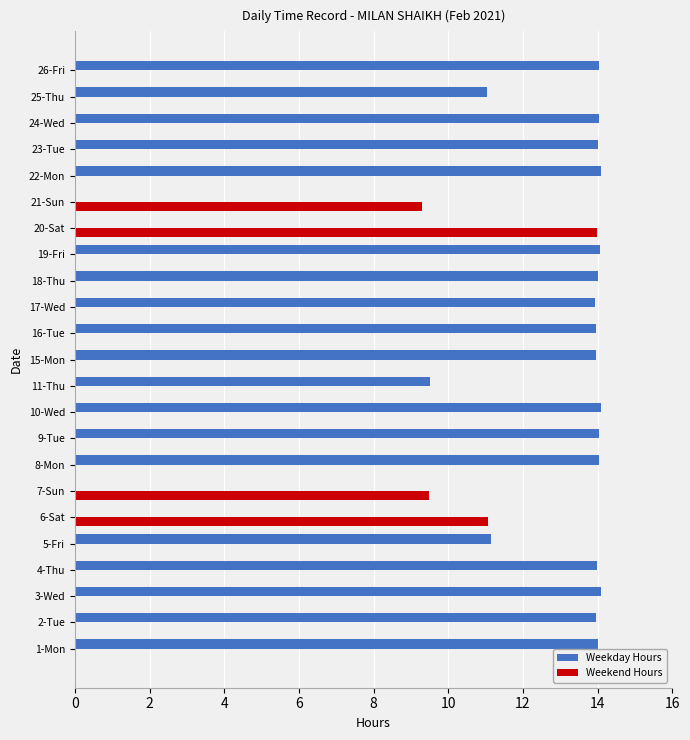

How many data points does each series have?

23